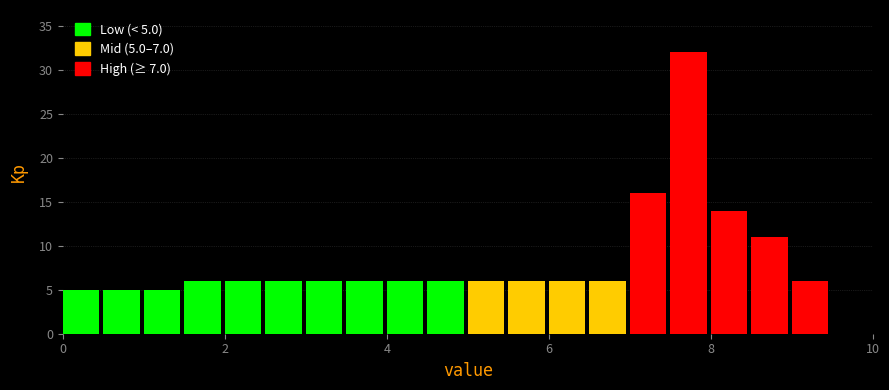

Around what value on the x-axis is the tallest bar? Give the approximate position of its centre, as read against the axis.

7.8